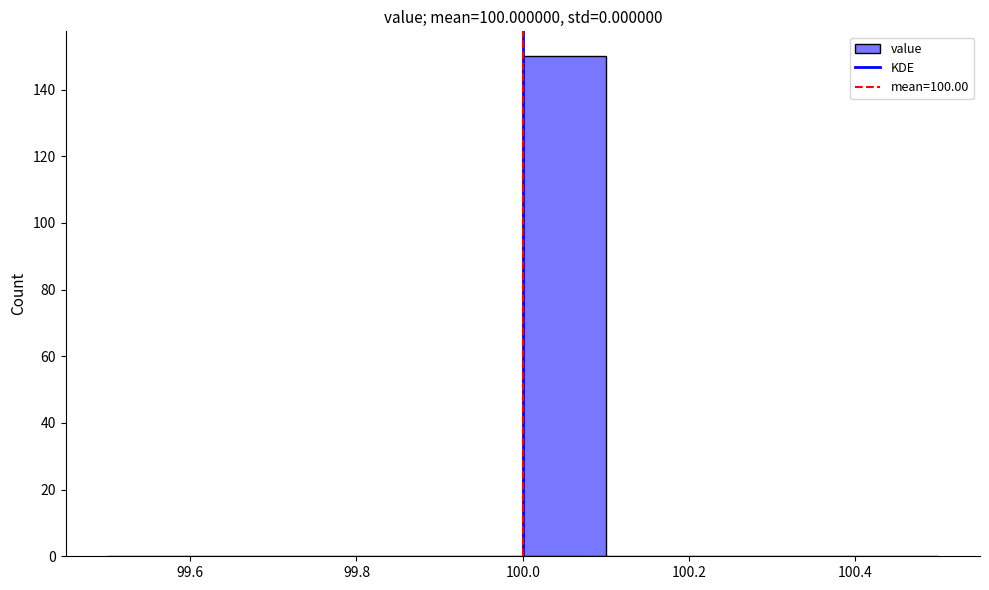

Reading left to right, list every bar in this chart as the range it spans on the x-axis followed by its height. The values are not printed on the chart, so give them approximately, as read against the axis.

99.5 to 99.6: 0
99.6 to 99.7: 0
99.7 to 99.8: 0
99.8 to 99.9: 0
99.9 to 100.0: 0
100.0 to 100.1: 150
100.1 to 100.2: 0
100.2 to 100.3: 0
100.3 to 100.4: 0
100.4 to 100.5: 0